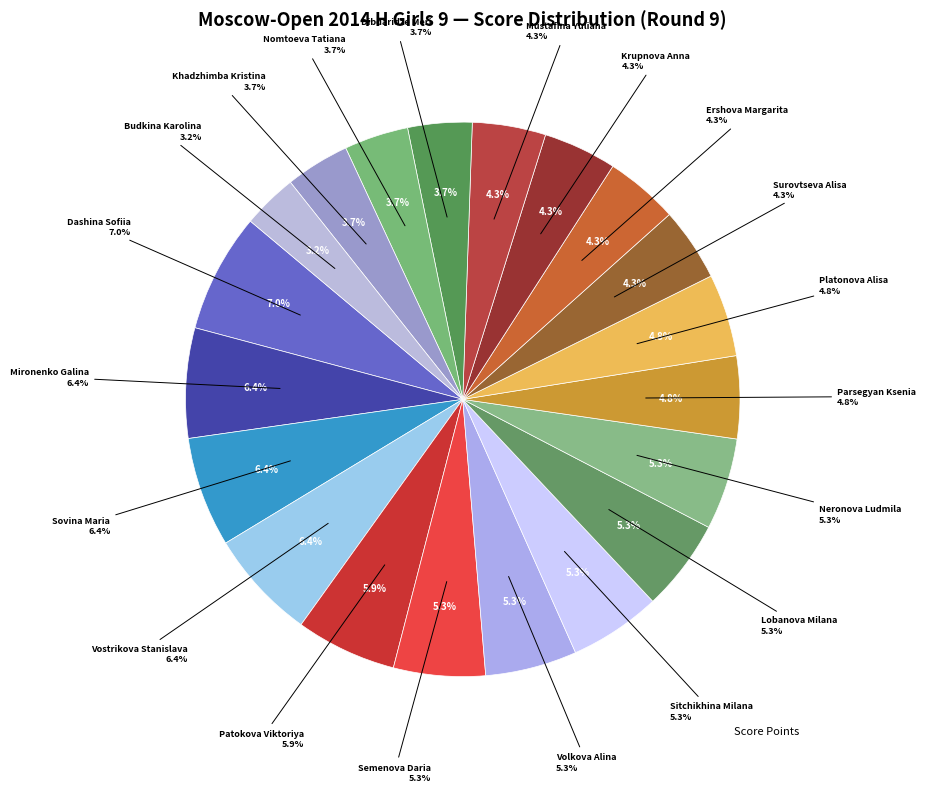

Does Parsegyan Ksenia account for over 50% of the chart?

No